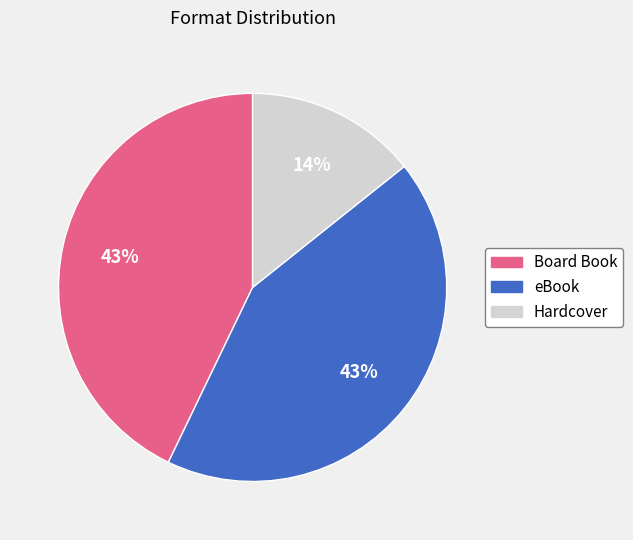

Does any single category account for the majority?

No